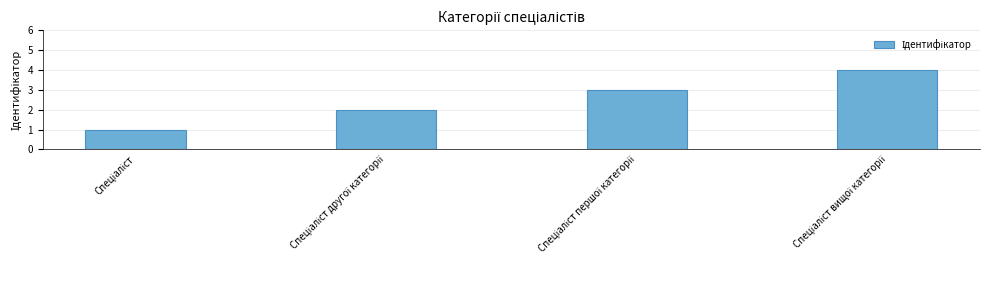

Are the bars horizontal?

No